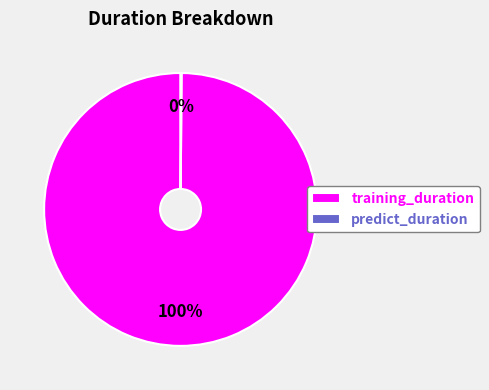

Which category accounts for the majority?

training_duration